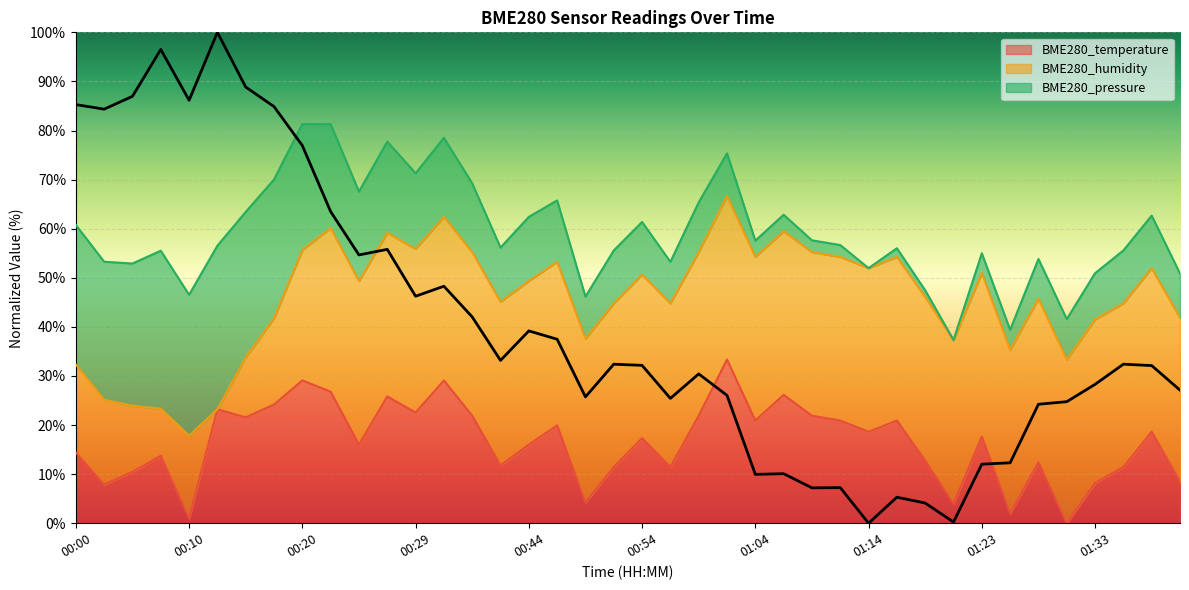

Is it true that BME280_temperature equals 29.1 at 00:20?

True